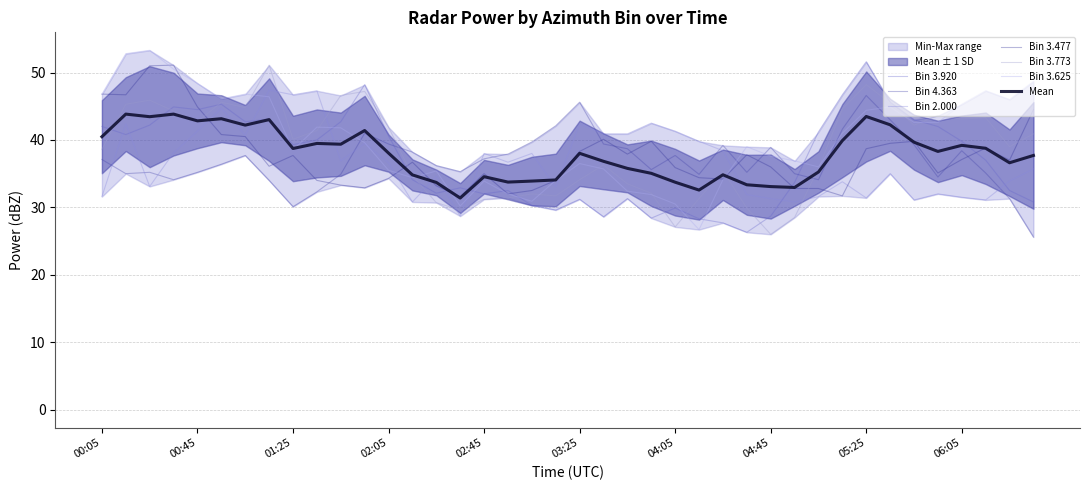

How many values in the 3.625 series exceed 39?

20